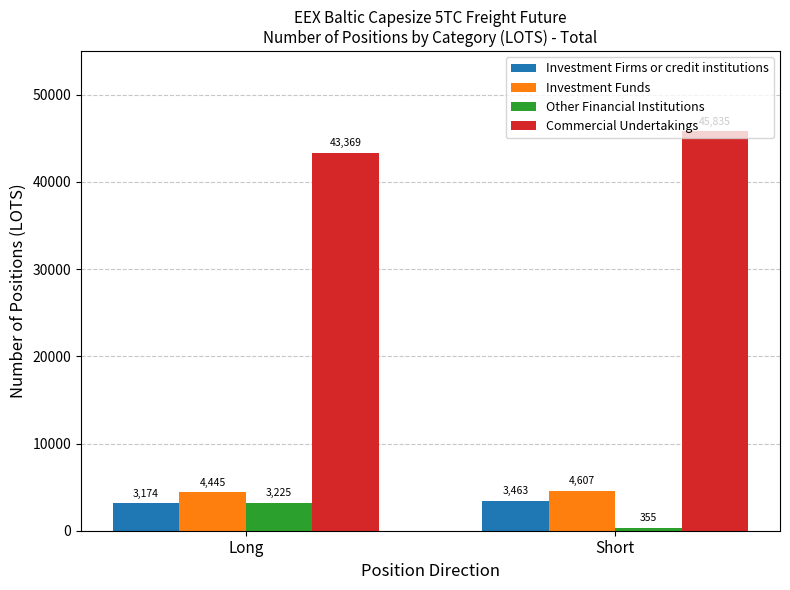

Which series changed the most between Long and Short?

Other Financial Institutions